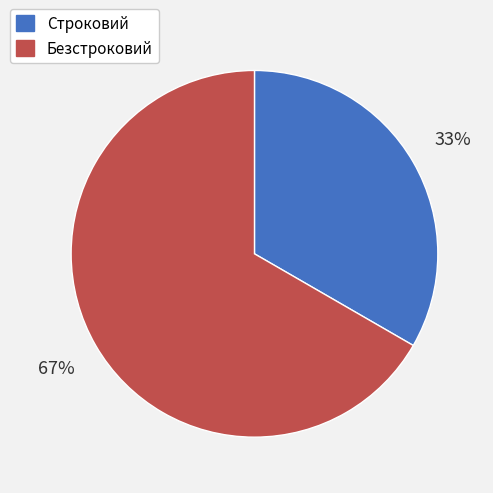

How many slices are in this pie chart?

2